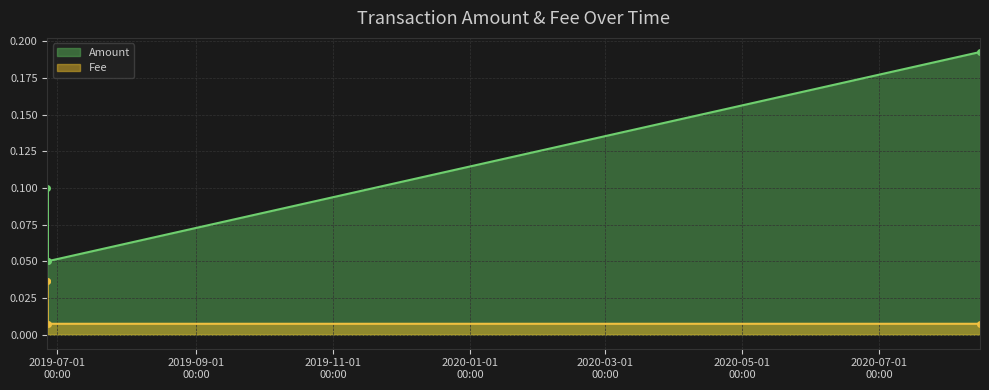

Rank the categories by value from highest to lowest.

2019-06-26 17:04:19, 2019-06-26 17:04:19, 2019-06-26 19:26:34, 2020-08-14 20:15:28